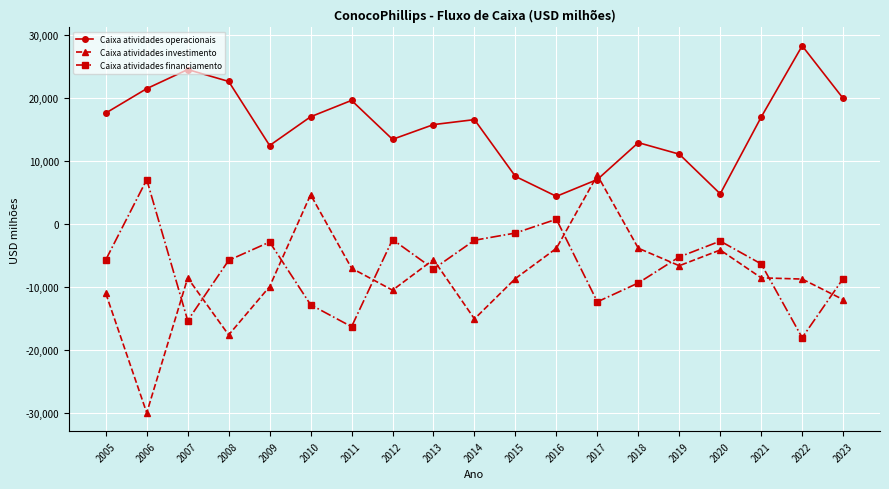

In Caixa atividades investimento, how many points are lower than both neighbors (excluding endpoints)?

5